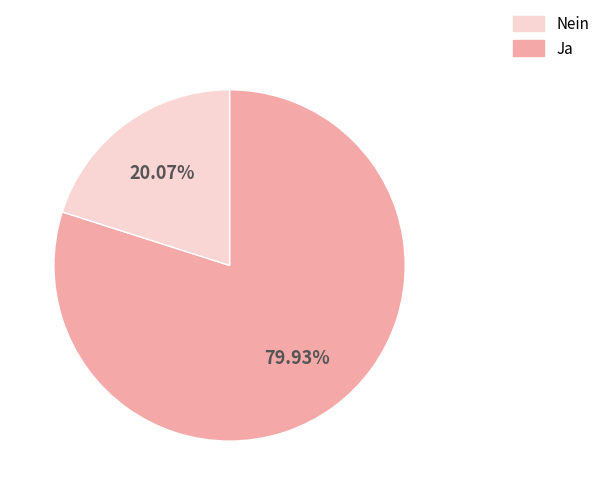

Is there any slice that represents more than half of the pie?

Yes